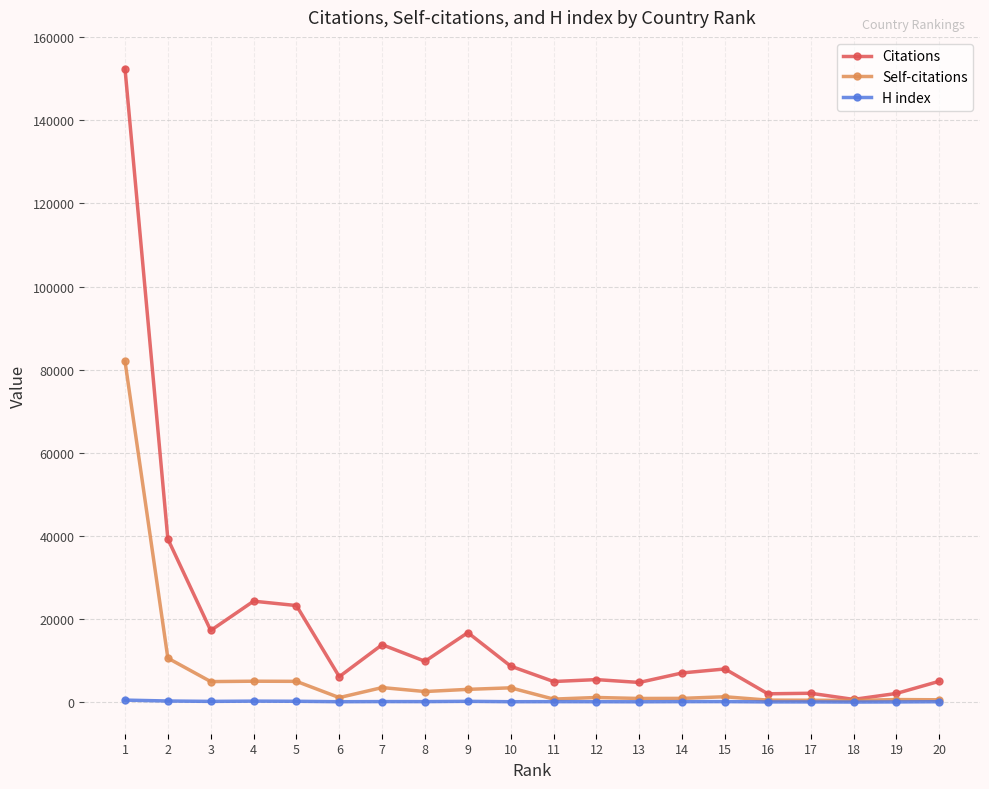

The value of Self-citations at 2 is 4850. True or false?

False